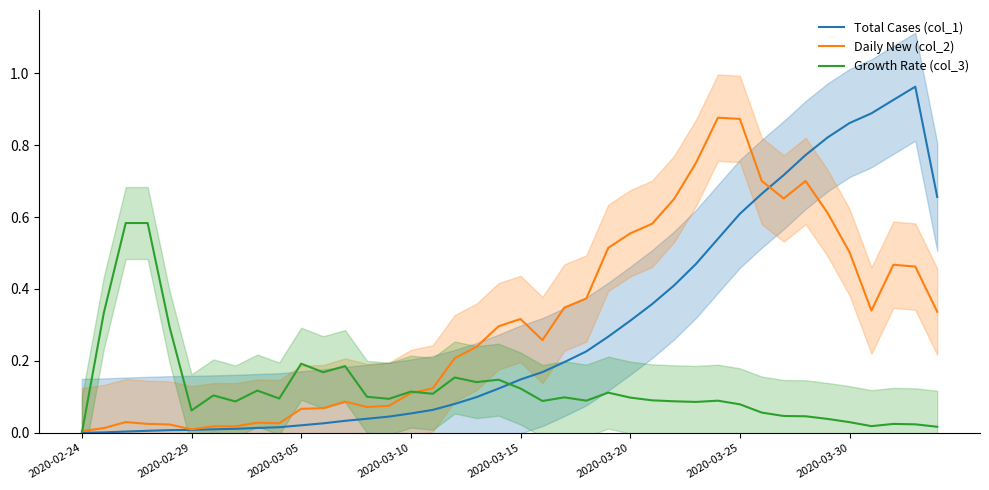

List the series in order of their peak value, highest first.

Total Cases (col_1), Daily New (col_2), Growth Rate (col_3)